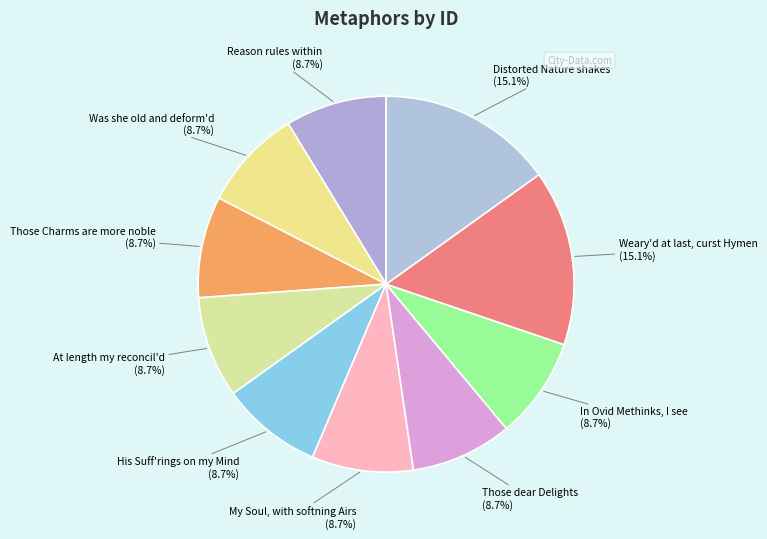

Combined, do Reason rules within and At length my reconcil'd account for over 50%?

No